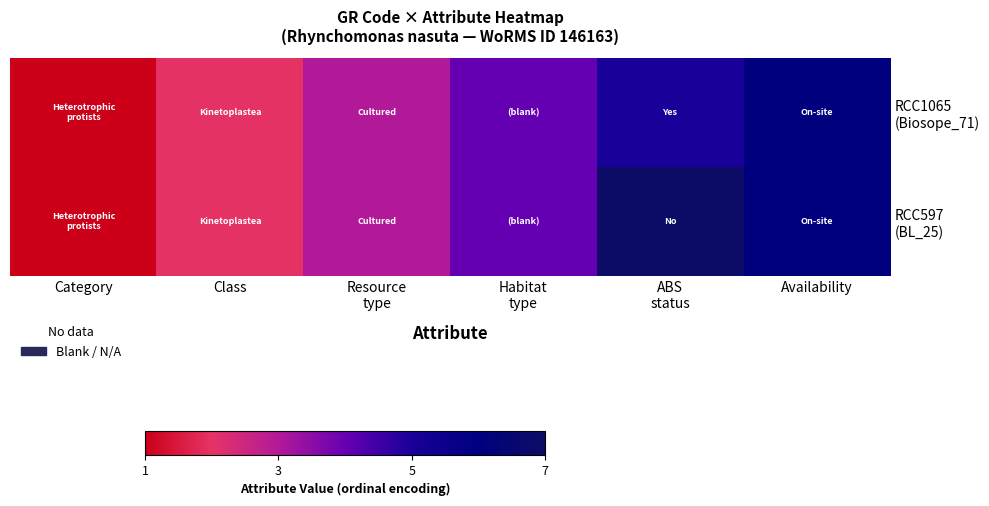

What is the greatest value displayed?

7